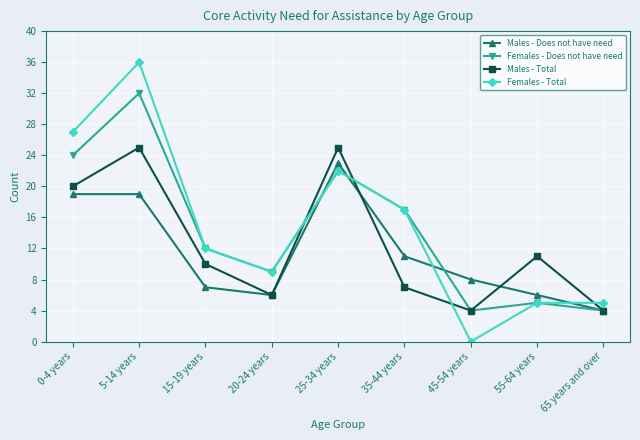

What is the maximum value for Females - Does not have need?

32